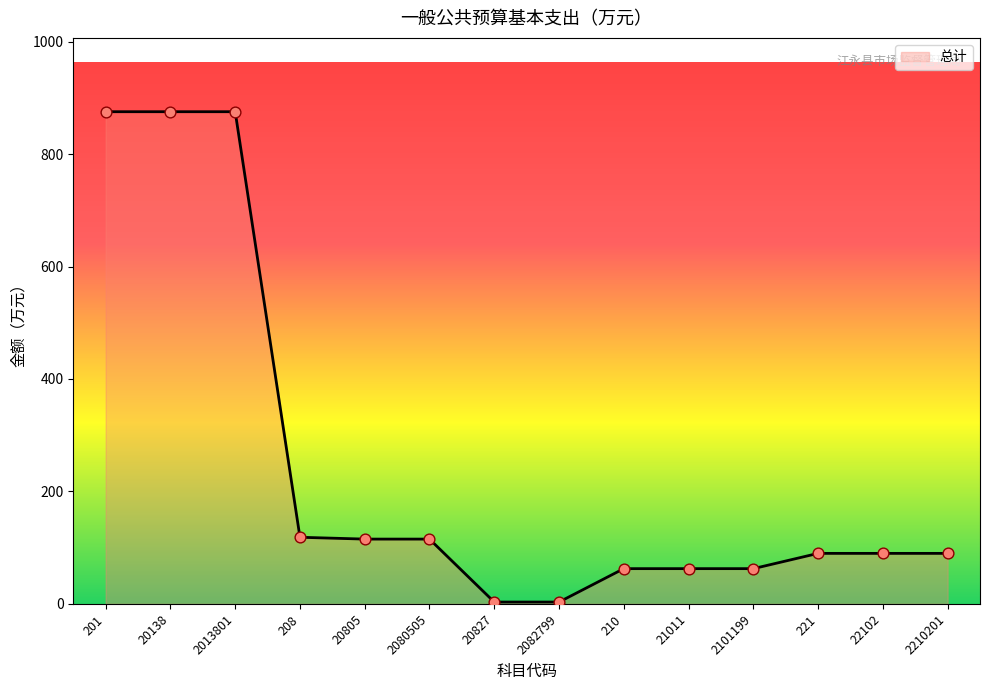

What is the change in value from 2082799 to 22102?

+86.6